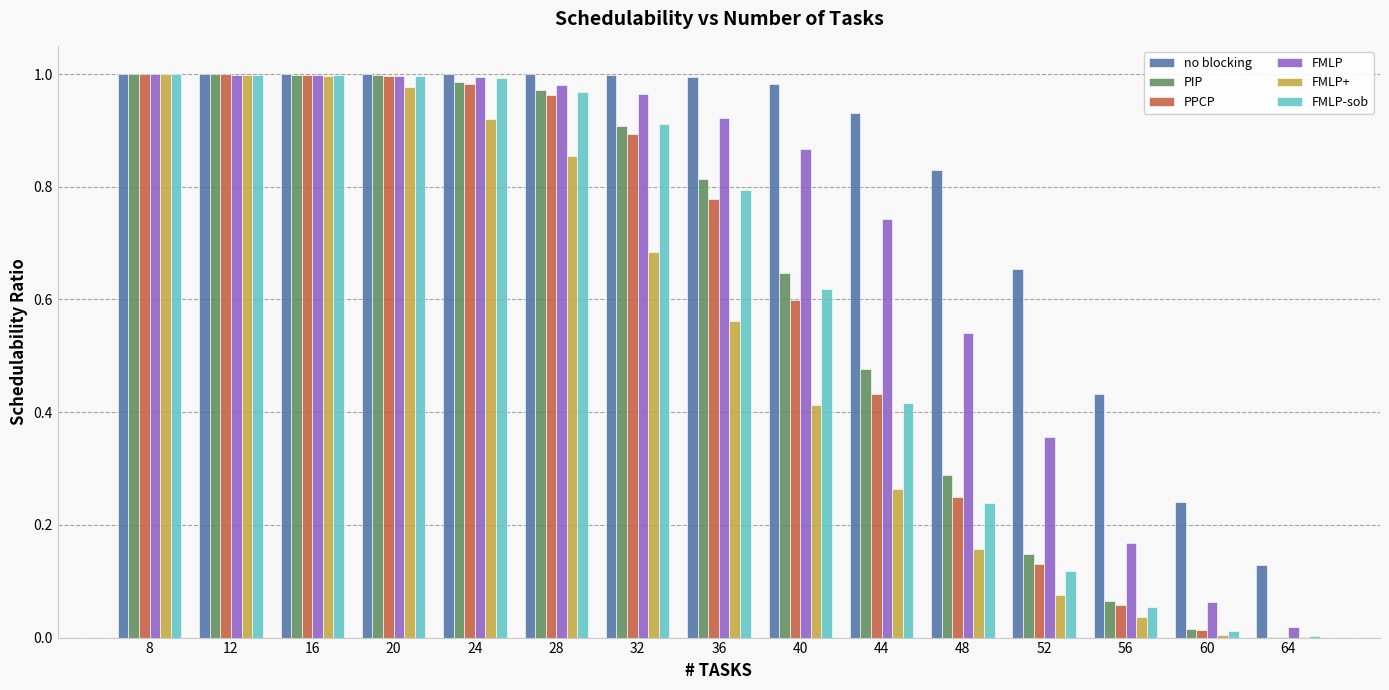

True or false: PIP has a value of 1.7 at 8.

False